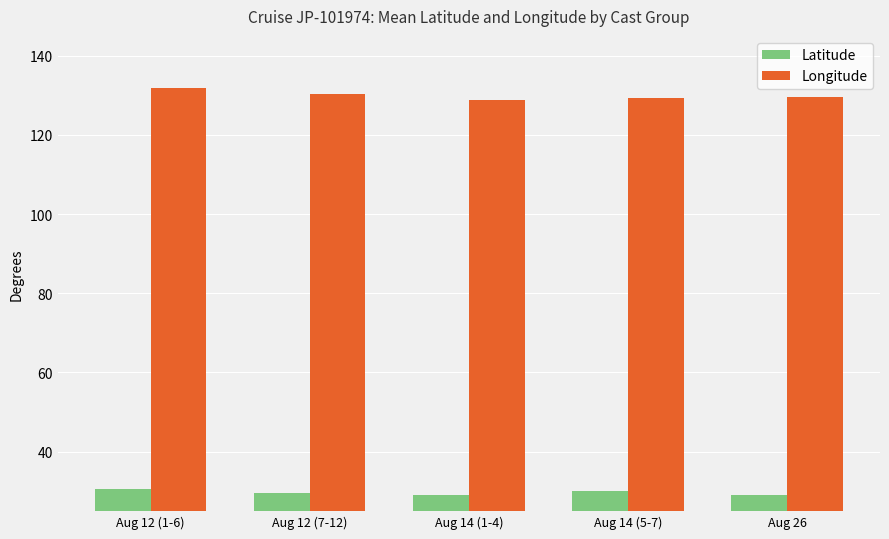

At how many categories does at least one series exceed 117?

5